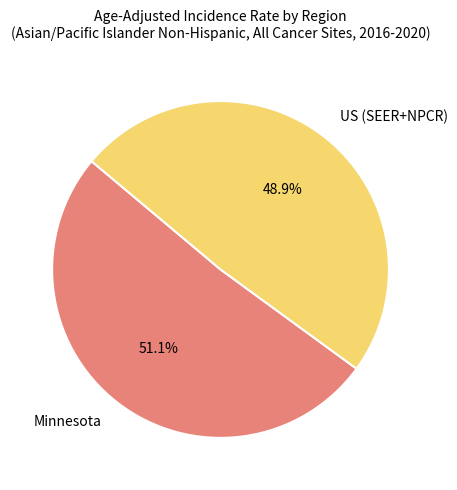

True or false: Minnesota accounts for 51% of the total.

True